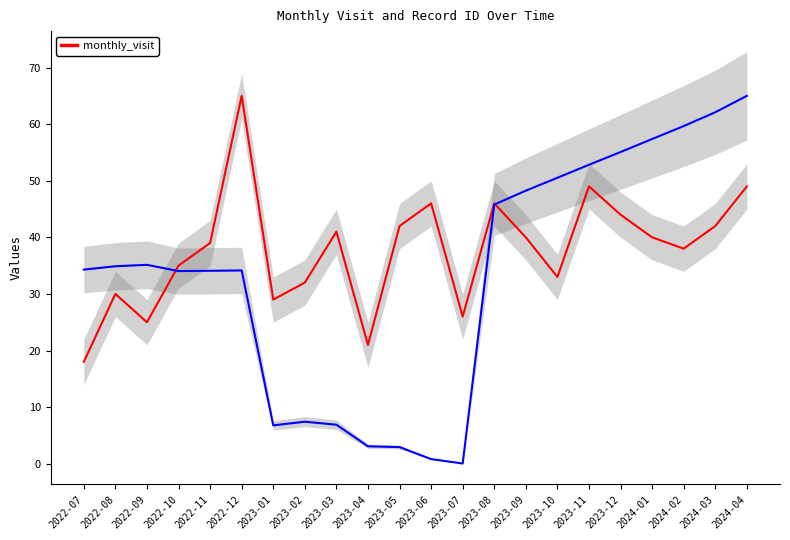

True or false: there are more than 1 points higher than both neighbors.

True